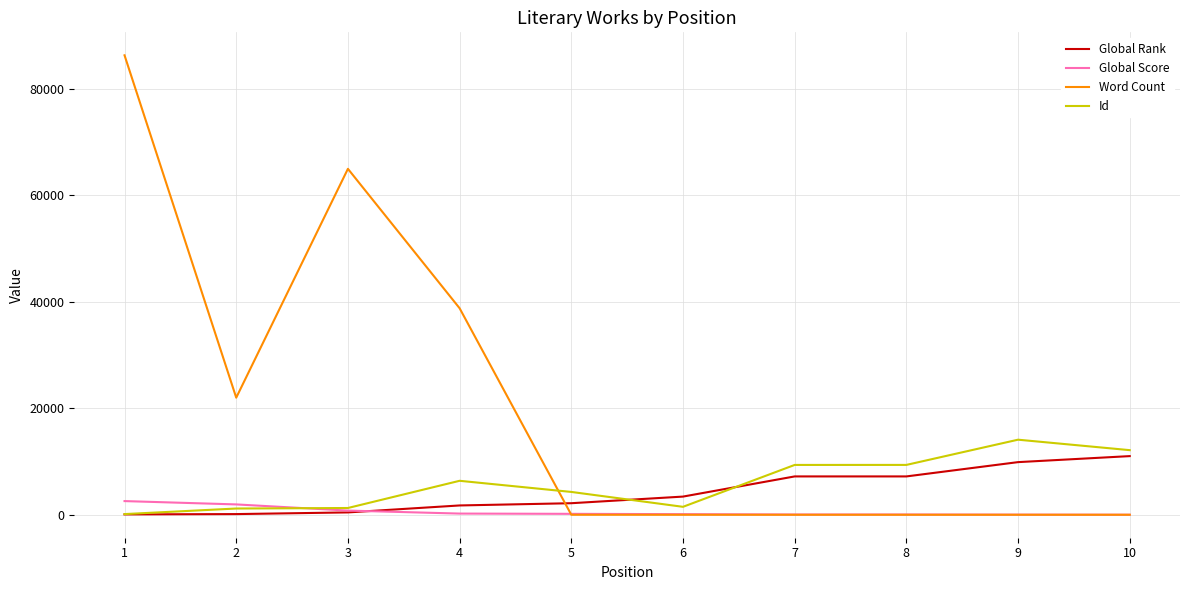

Which series ends up on top after the final intersection of Word Count and Id?

Id